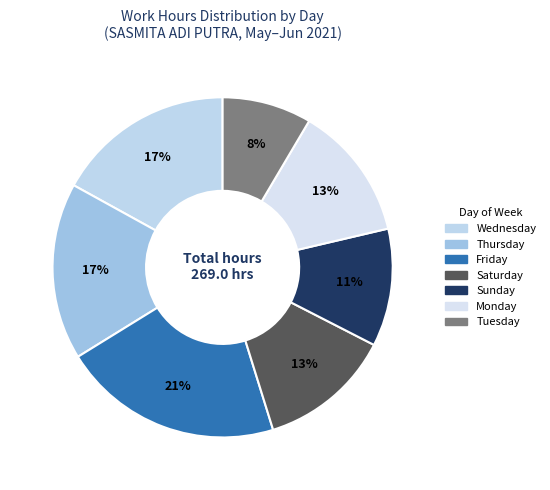

How many segments does this pie chart have?

7